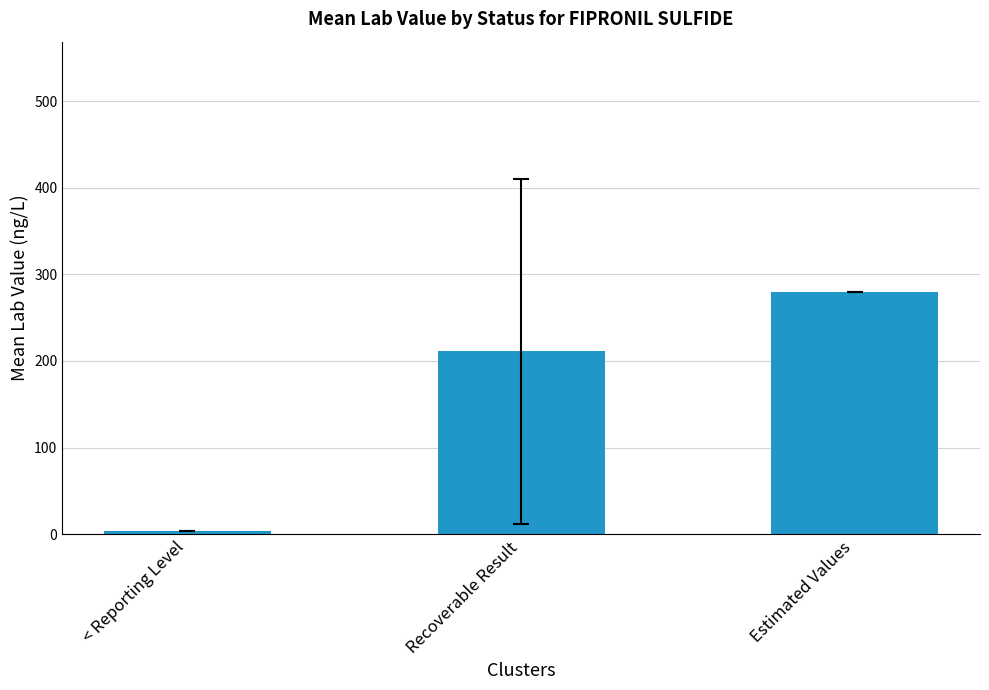

Are the bars horizontal?

No